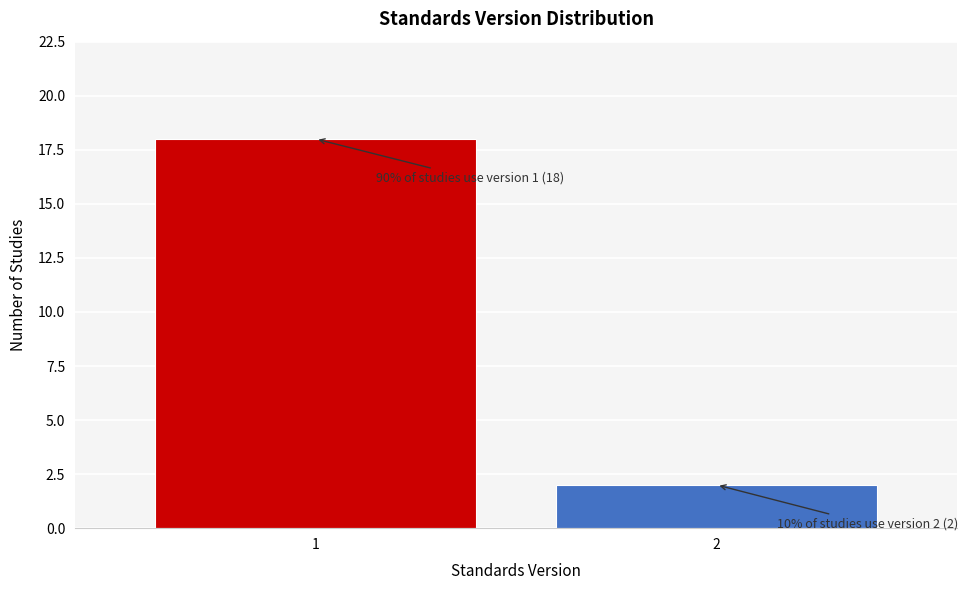

Reading left to right, extract all data points from this chart.

1=18	2=2